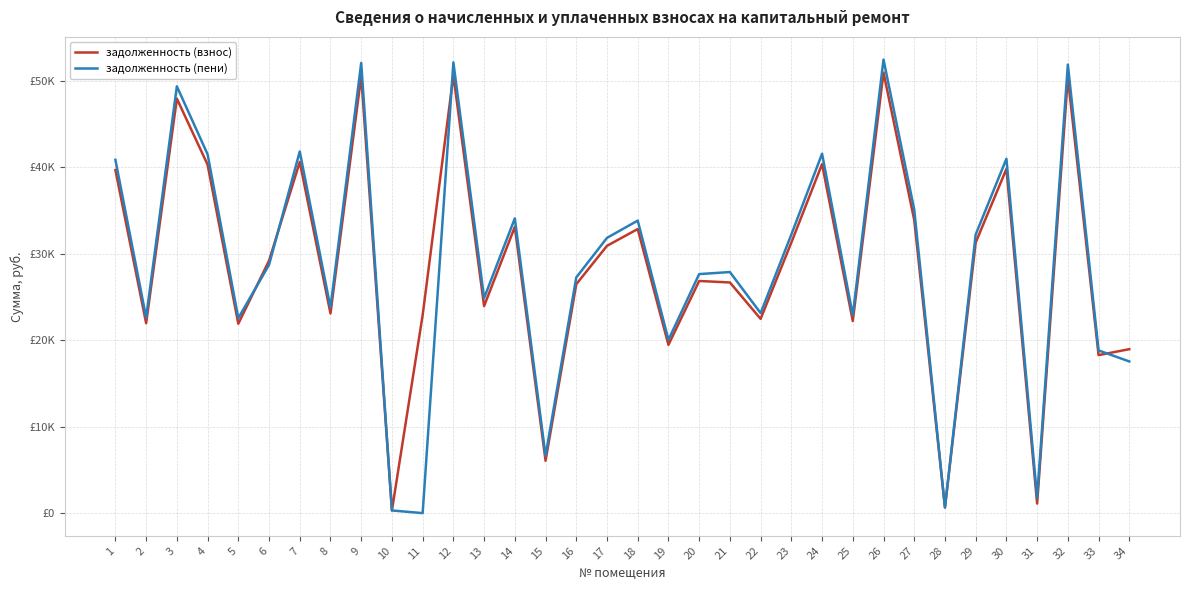

What are all the series names shown in the legend?

задолженность (взнос), задолженность (пени)